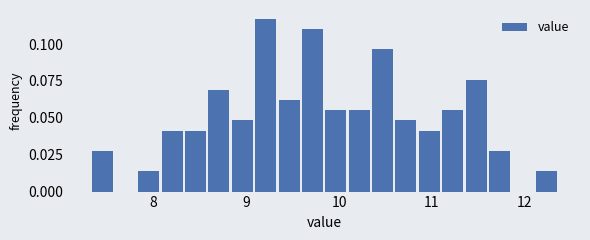

Read against the x-axis, roughly where is the centre of the tallest bar?

9.2